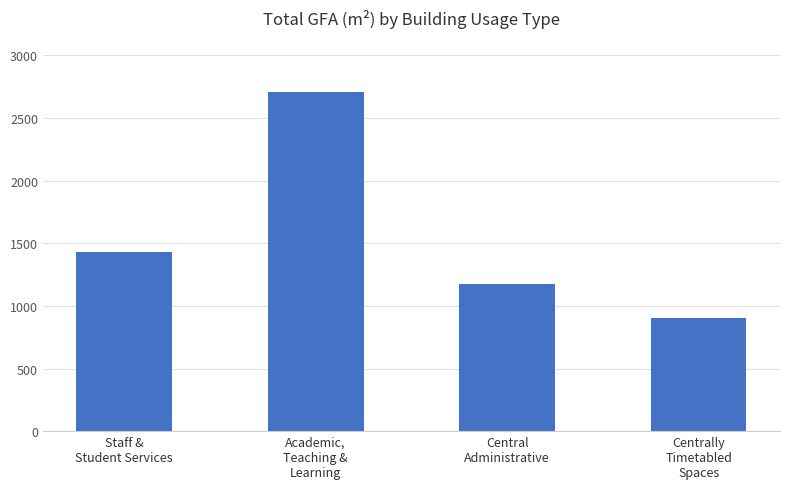

What is the change in value from Academic,
Teaching &
Learning to Centrally
Timetabled
Spaces?

-1810.6